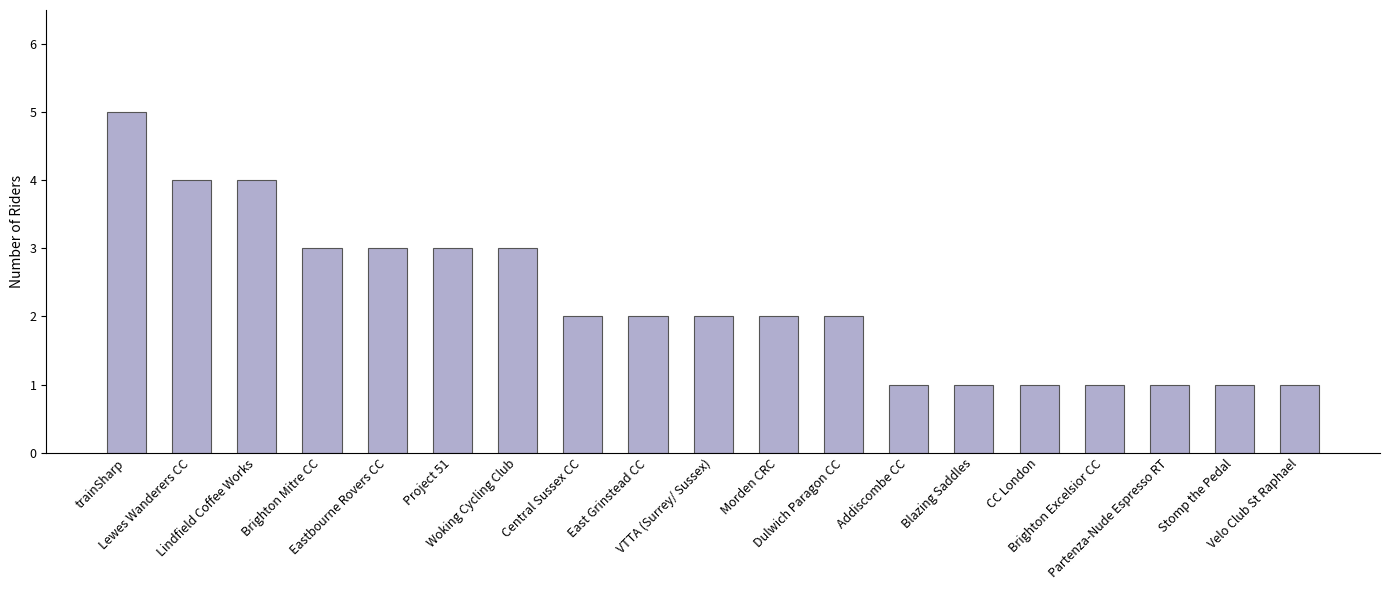

How many bars are there in total?

19